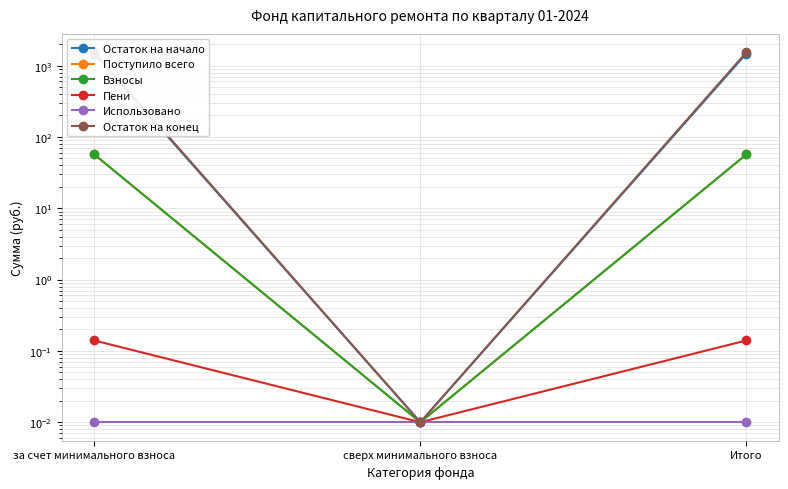

How many lines are shown in the chart?

6